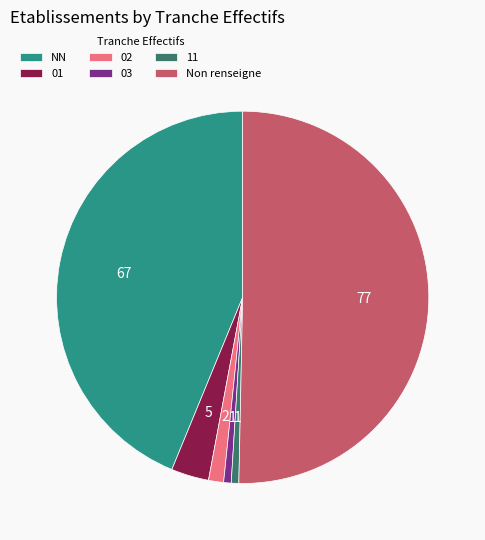

How many segments does this pie chart have?

6